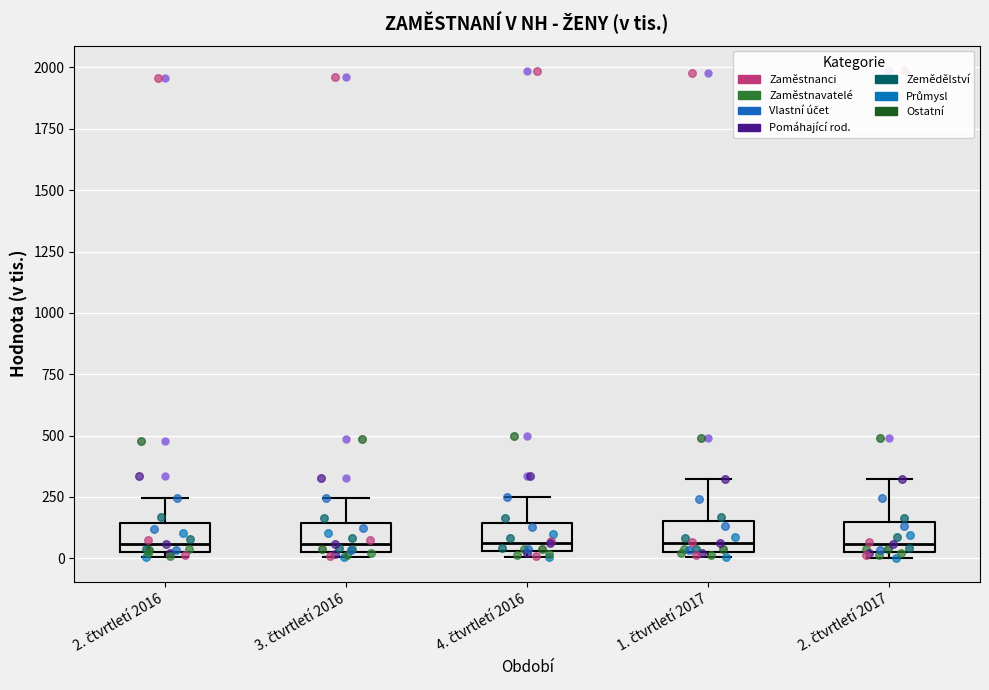

Where is the lower edge of the box for 4. čtvrtletí 2016 on the y-axis? The values are not printed on the chart, so give them approximately, as read against the axis.

50